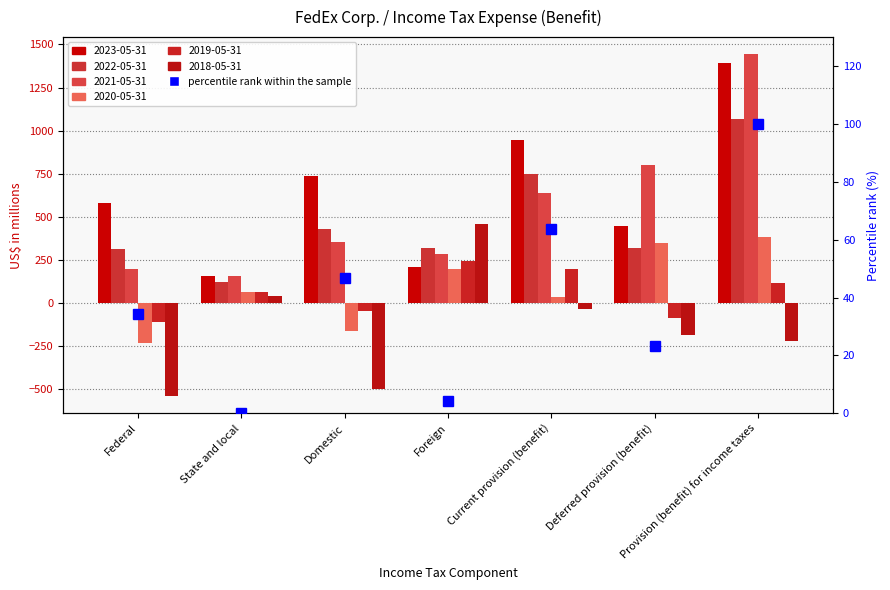

What is the difference between the maximum and minimum values?

100.0